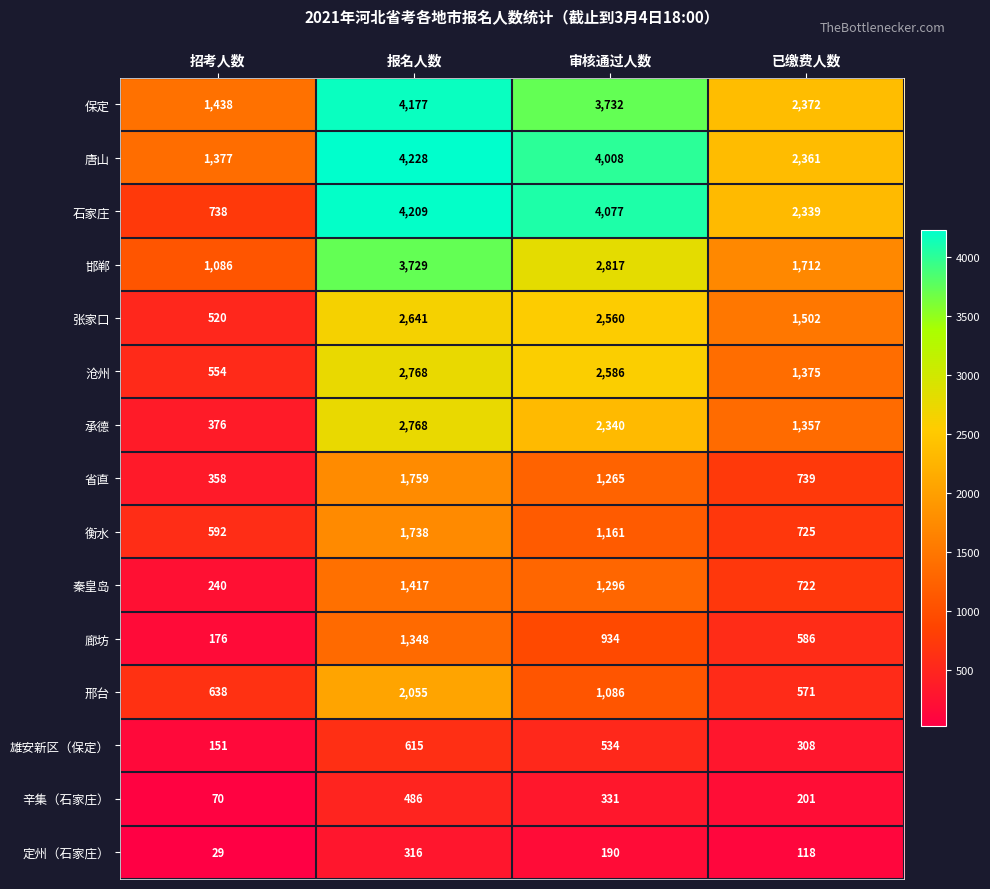

What is the difference between the maximum and second lowest values in the 辛集（石家庄） series?

285